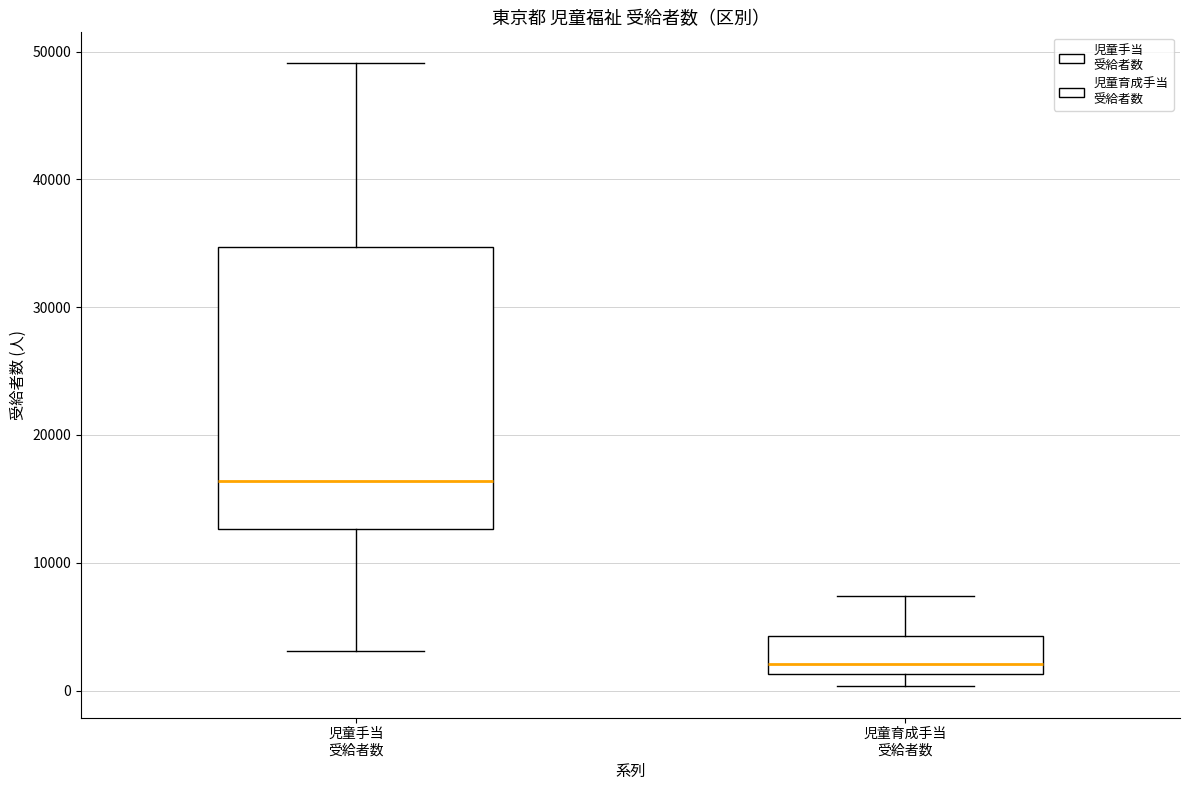

Which box is the tallest, from its lower edge to its upper edge?

児童手当 受給者数